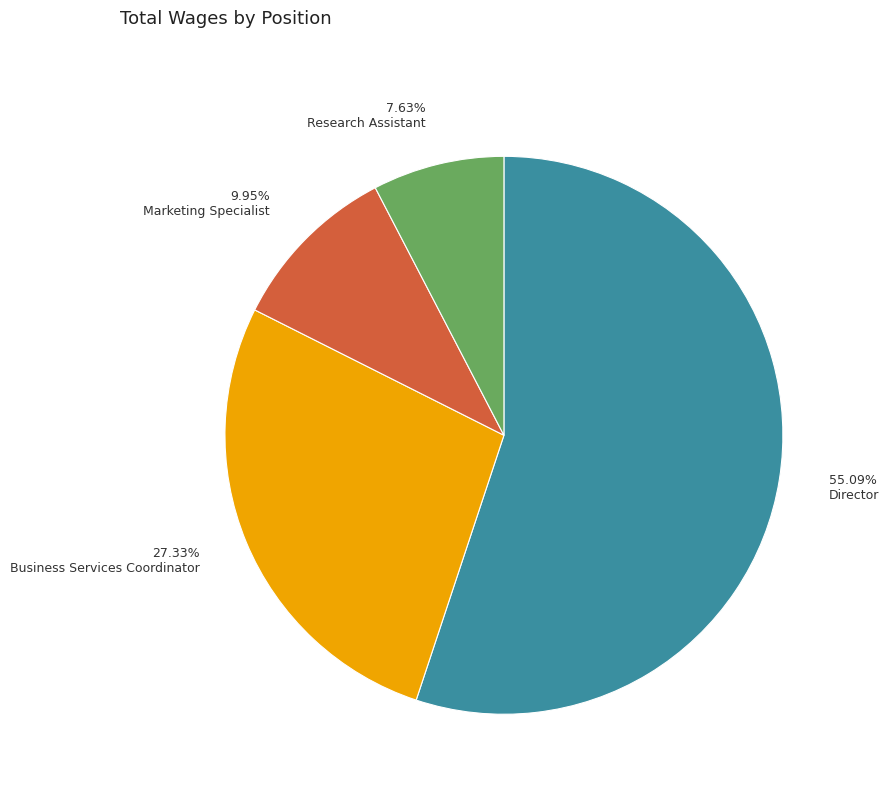

How many slices are in this pie chart?

4